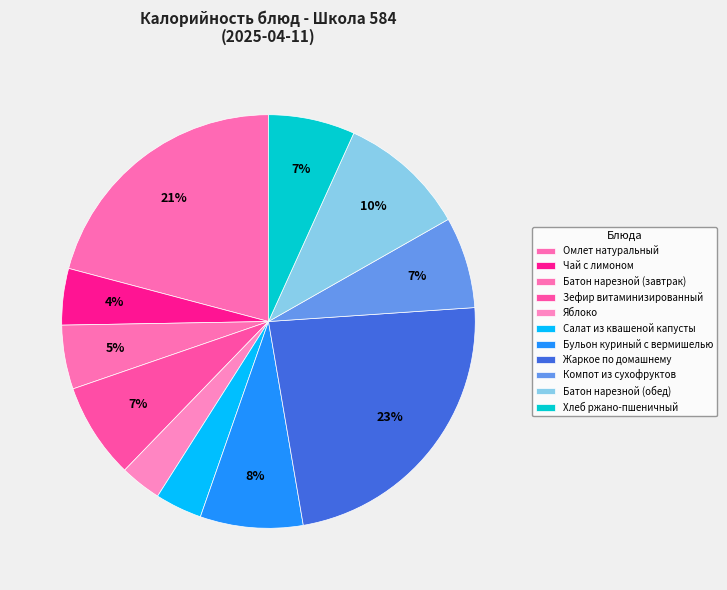

What is the change in value from Зефир витаминизированный to Жаркое по домашнему?

+216.2